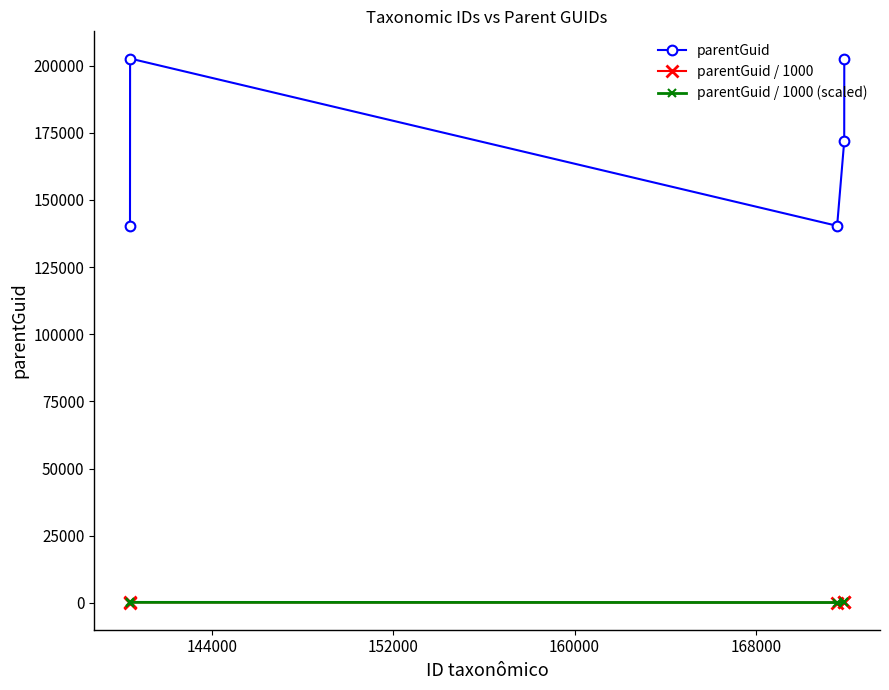

How many categories are shown in the chart?

5